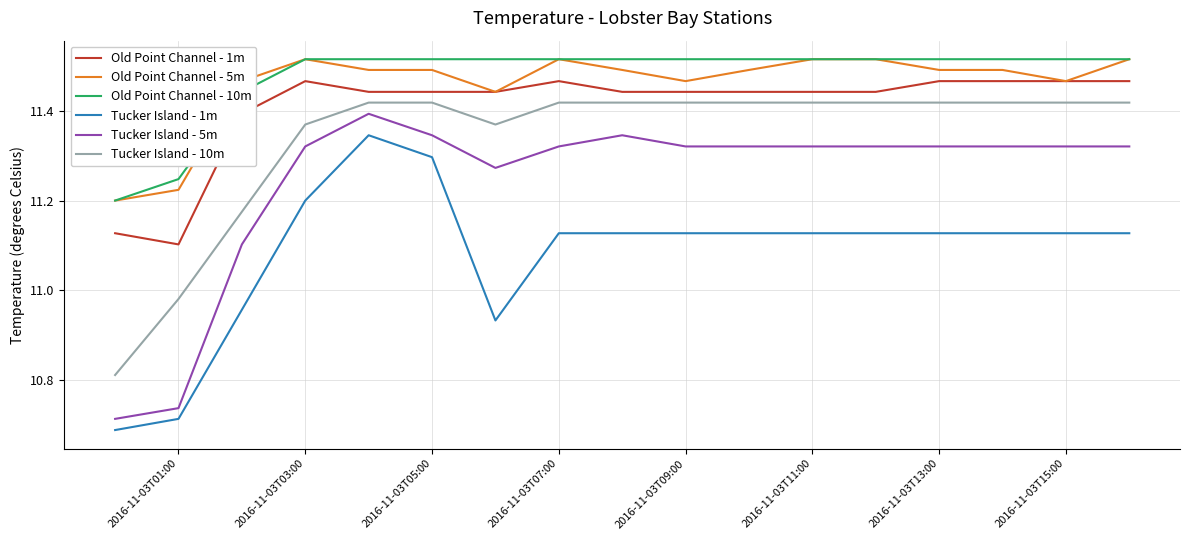

Count the number of data series in this chart.

6